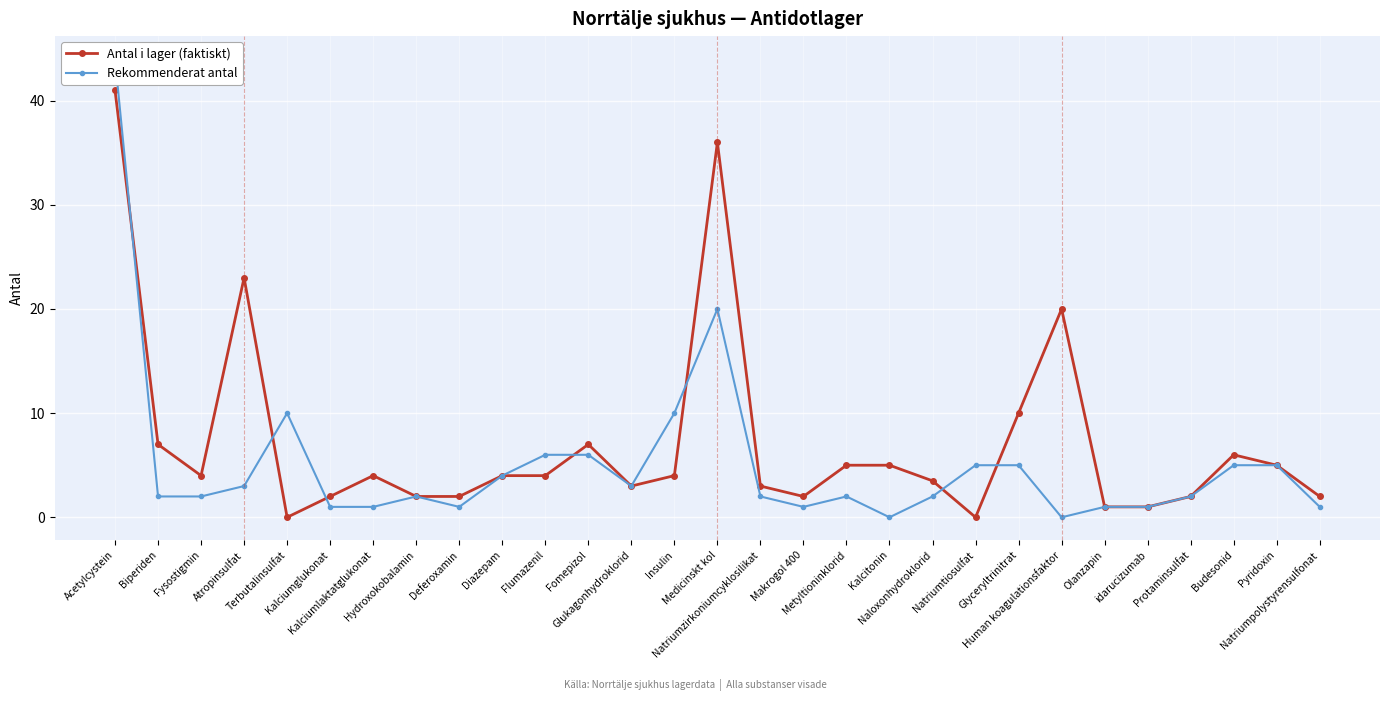

Rank the series at Makrogol 400 from lowest to highest value.

Rekommenderat antal, Antal i lager (faktiskt)